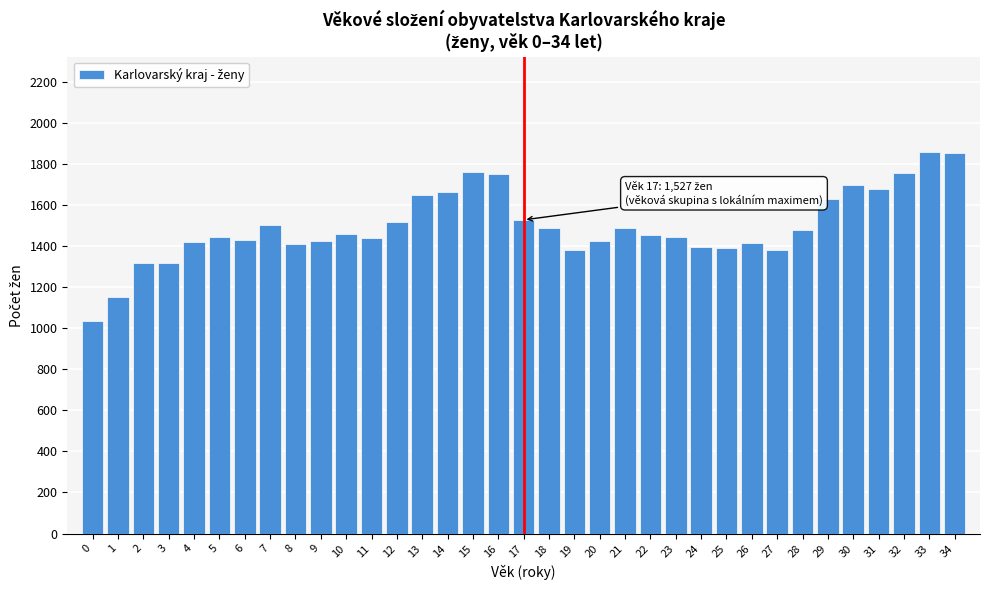

What is the difference between the values at 0 and 28?

446